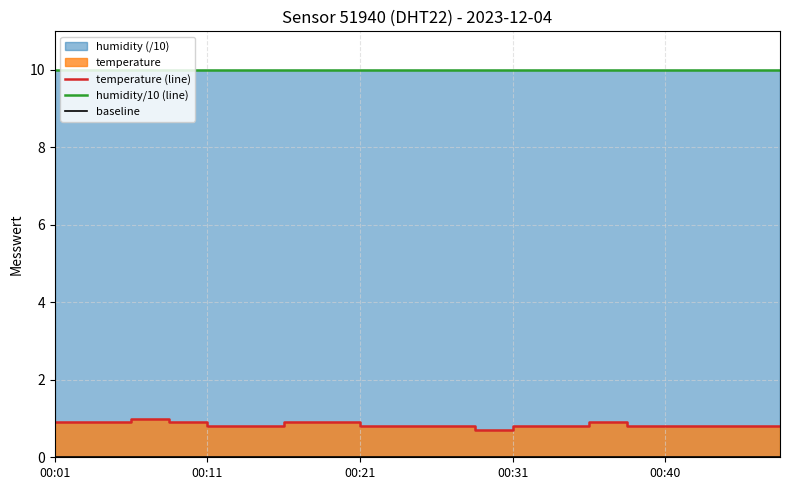

At 00:31, list the series in order from smallest to largest.

baseline, temperature (line), humidity/10 (line)